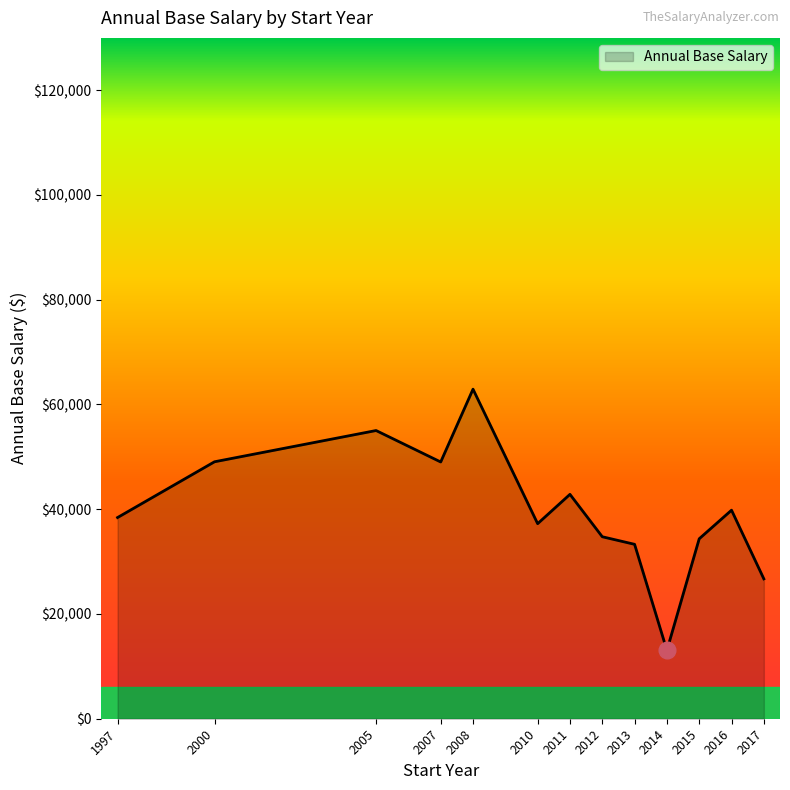

The value at 1997 is 50690.1. True or false?

False